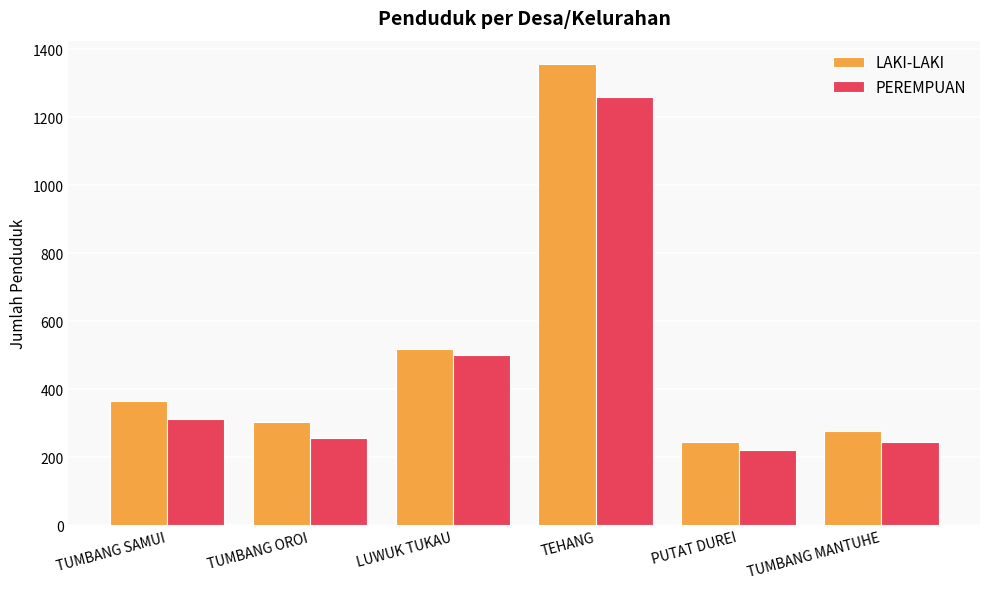

What is the label of the 1st bar from the right?

TUMBANG MANTUHE